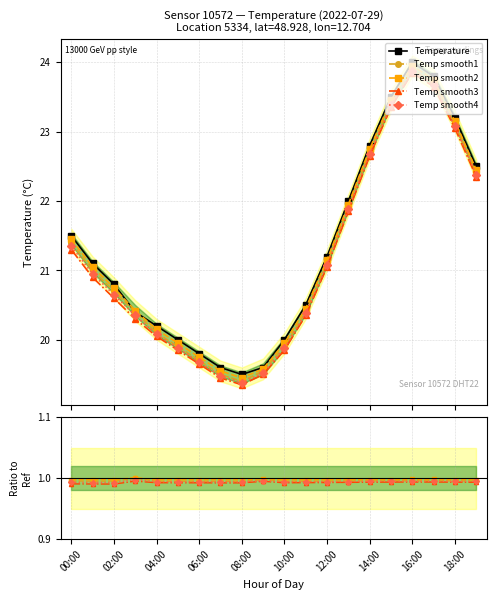

True or false: Temp smooth4 and Temp smooth3 cross at least once.

False